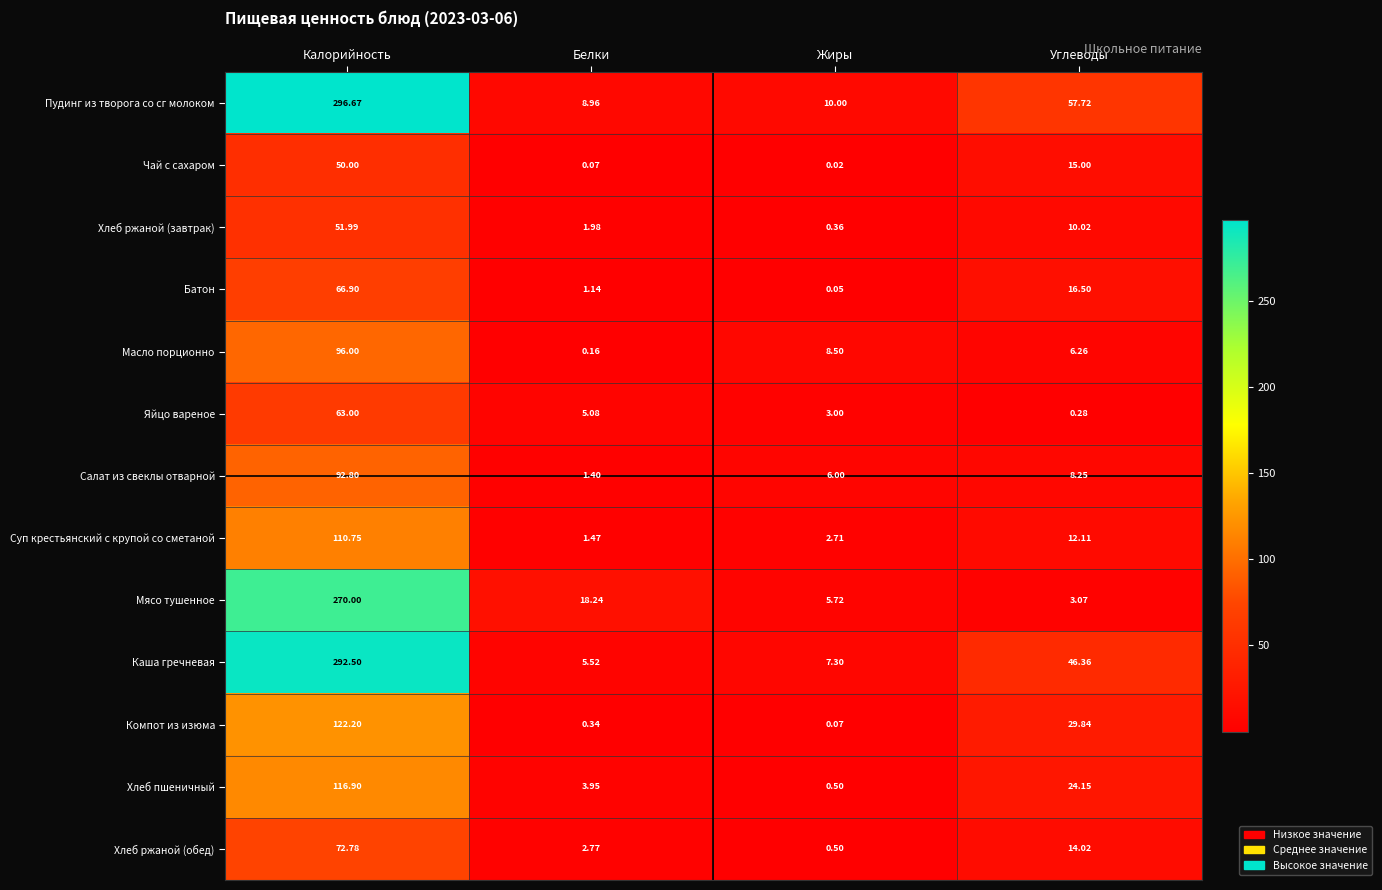

At how many categories does at least one series exceed 72?

1